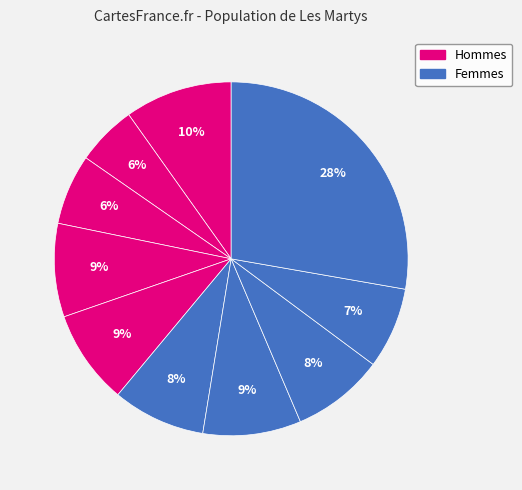

How many segments does this pie chart have?

10